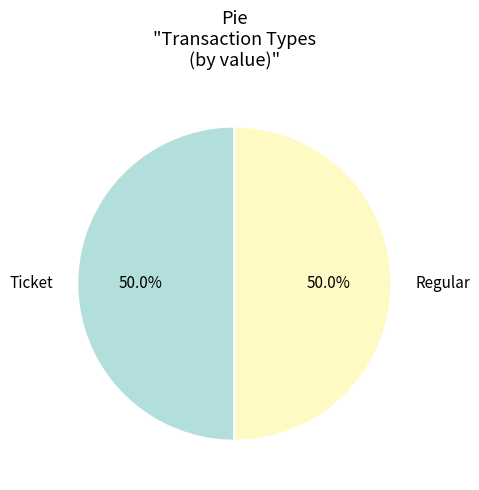

Count the number of slices in the pie.

2